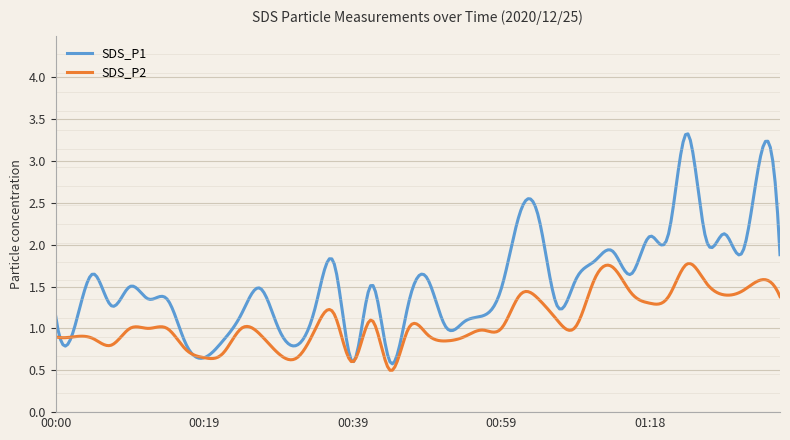

What is the difference between the SDS_P1 values at 01:01 and 01:35?

0.5